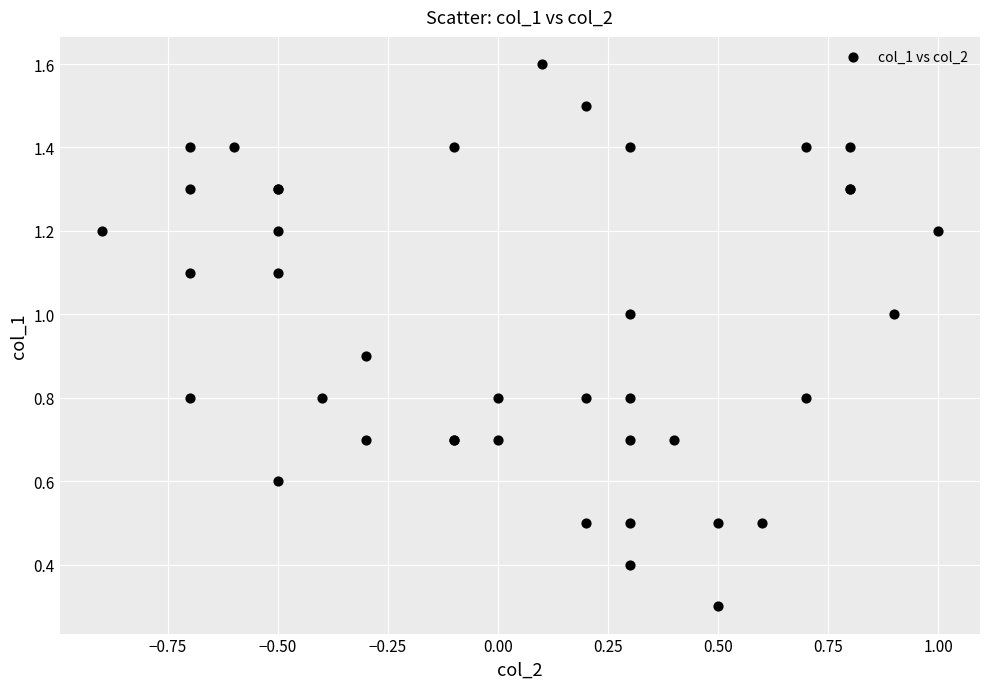

What Y value in the scatter plot is closest to 0?

0.3